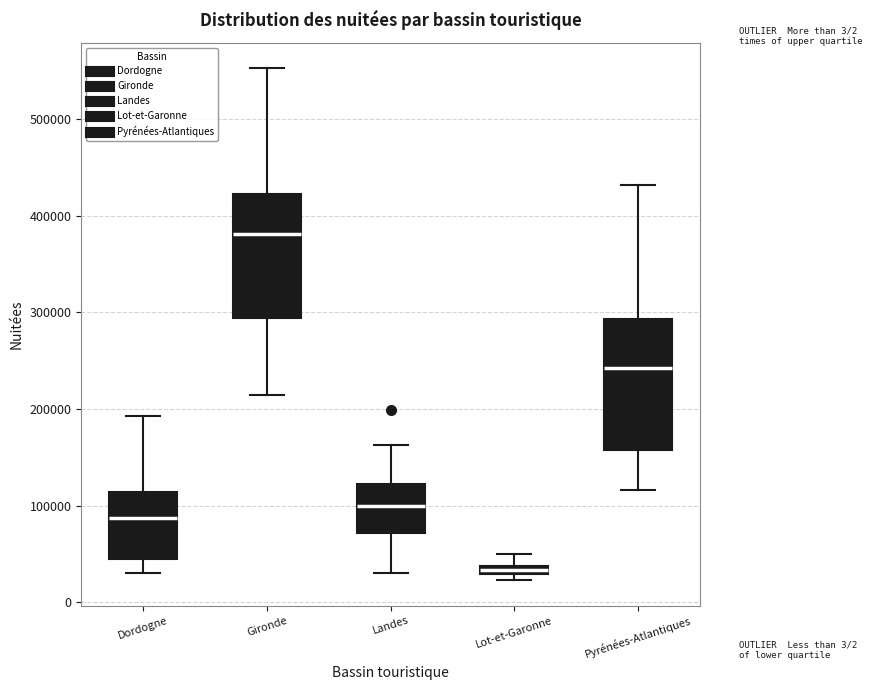

Where is the lower edge of the box for Pyrénées-Atlantiques on the y-axis? The values are not printed on the chart, so give them approximately, as read against the axis.

160000